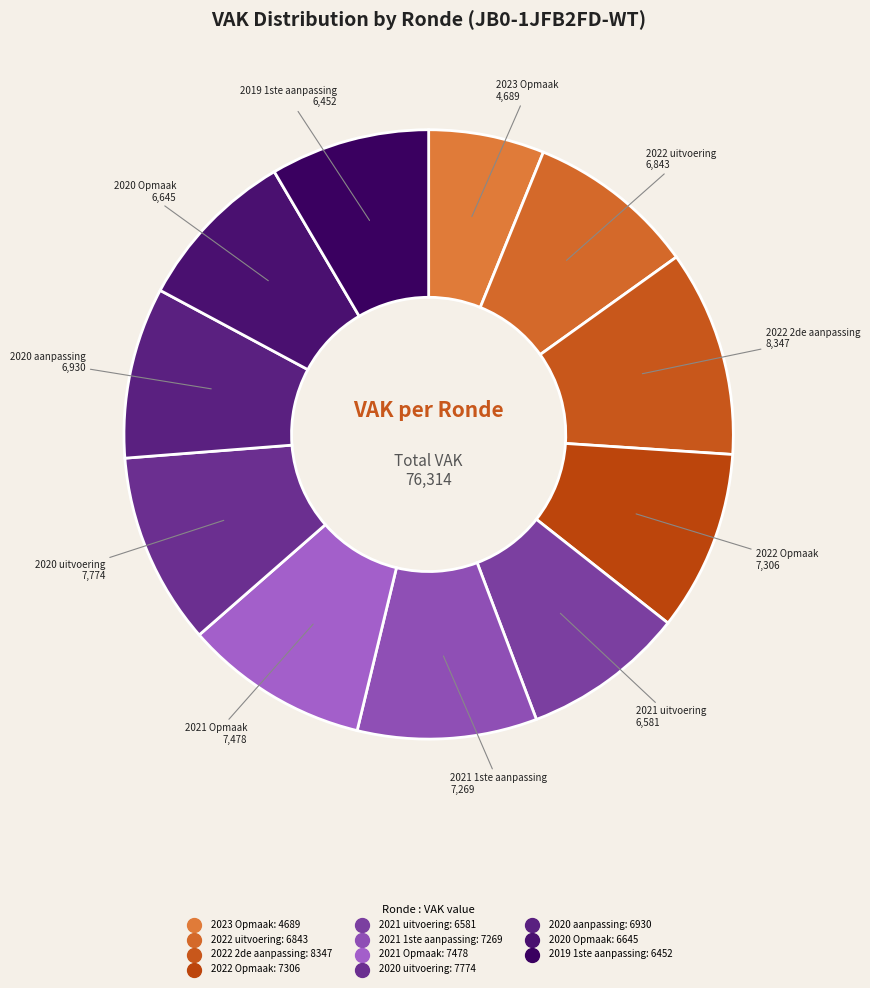

How many segments does this pie chart have?

11